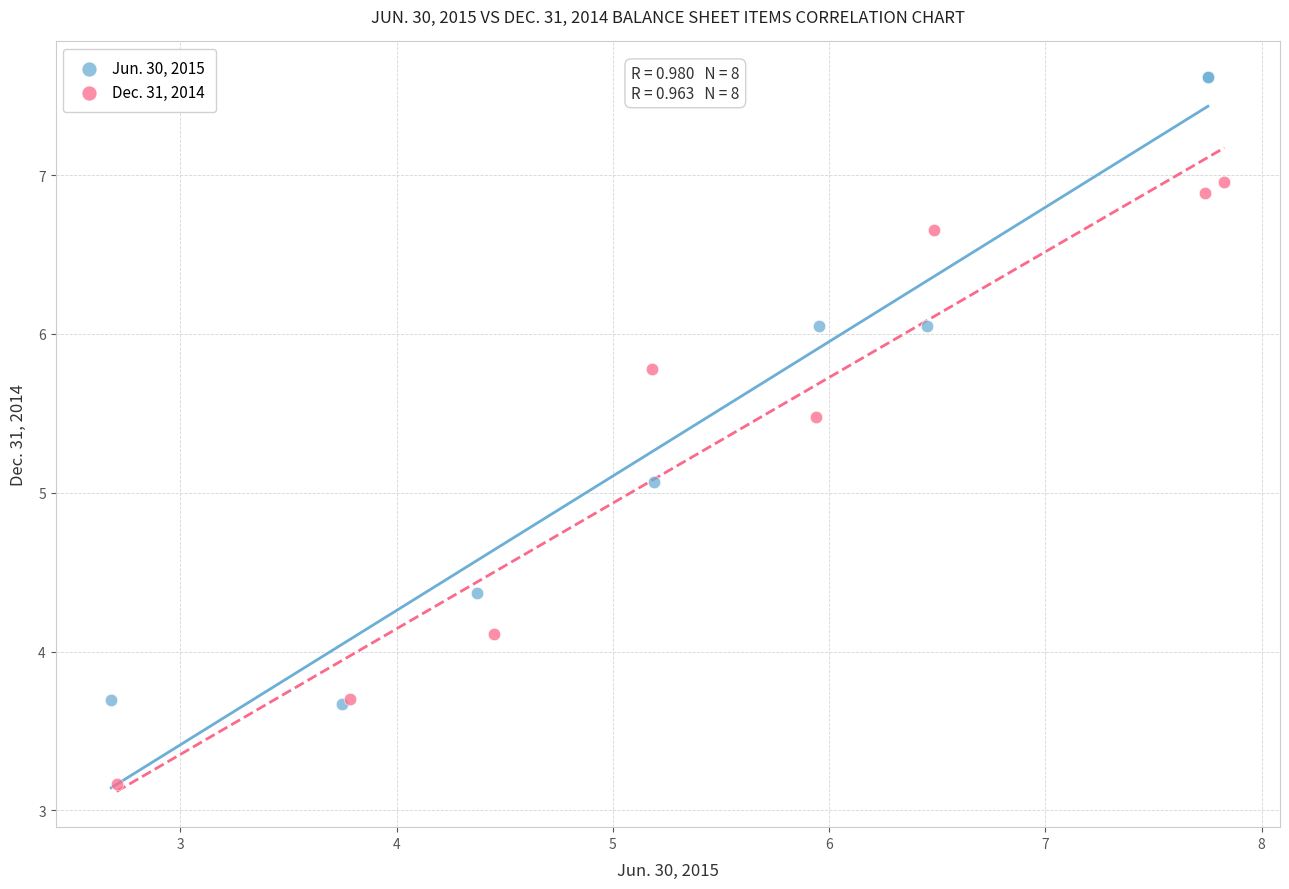

Which series reaches the minimum Y coordinate?

Dec. 31, 2014